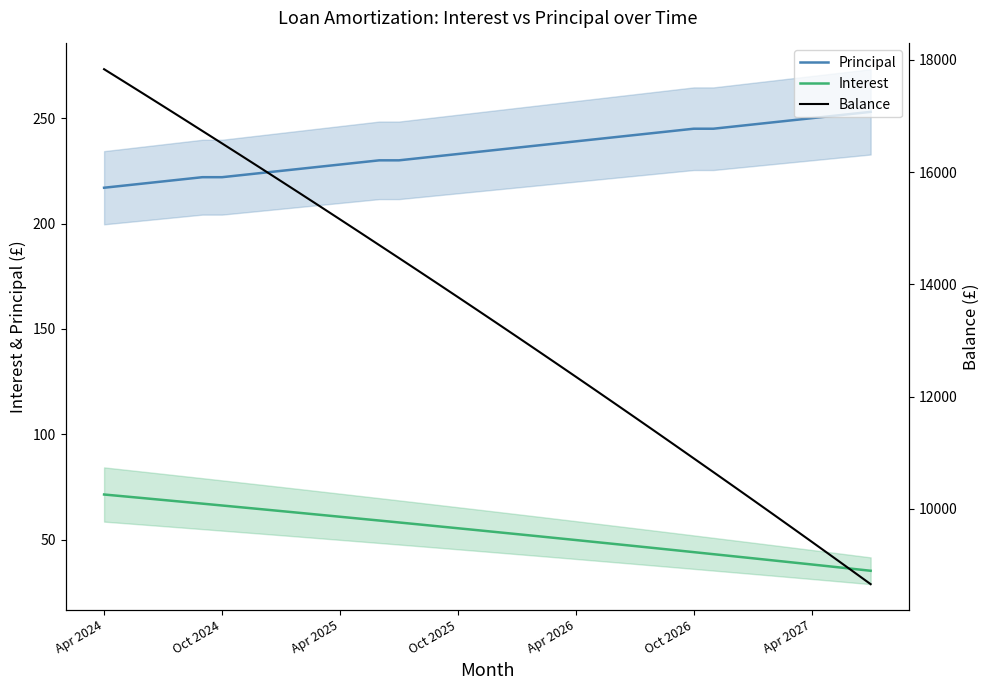

True or false: Interest and Principal cross at least once.

False